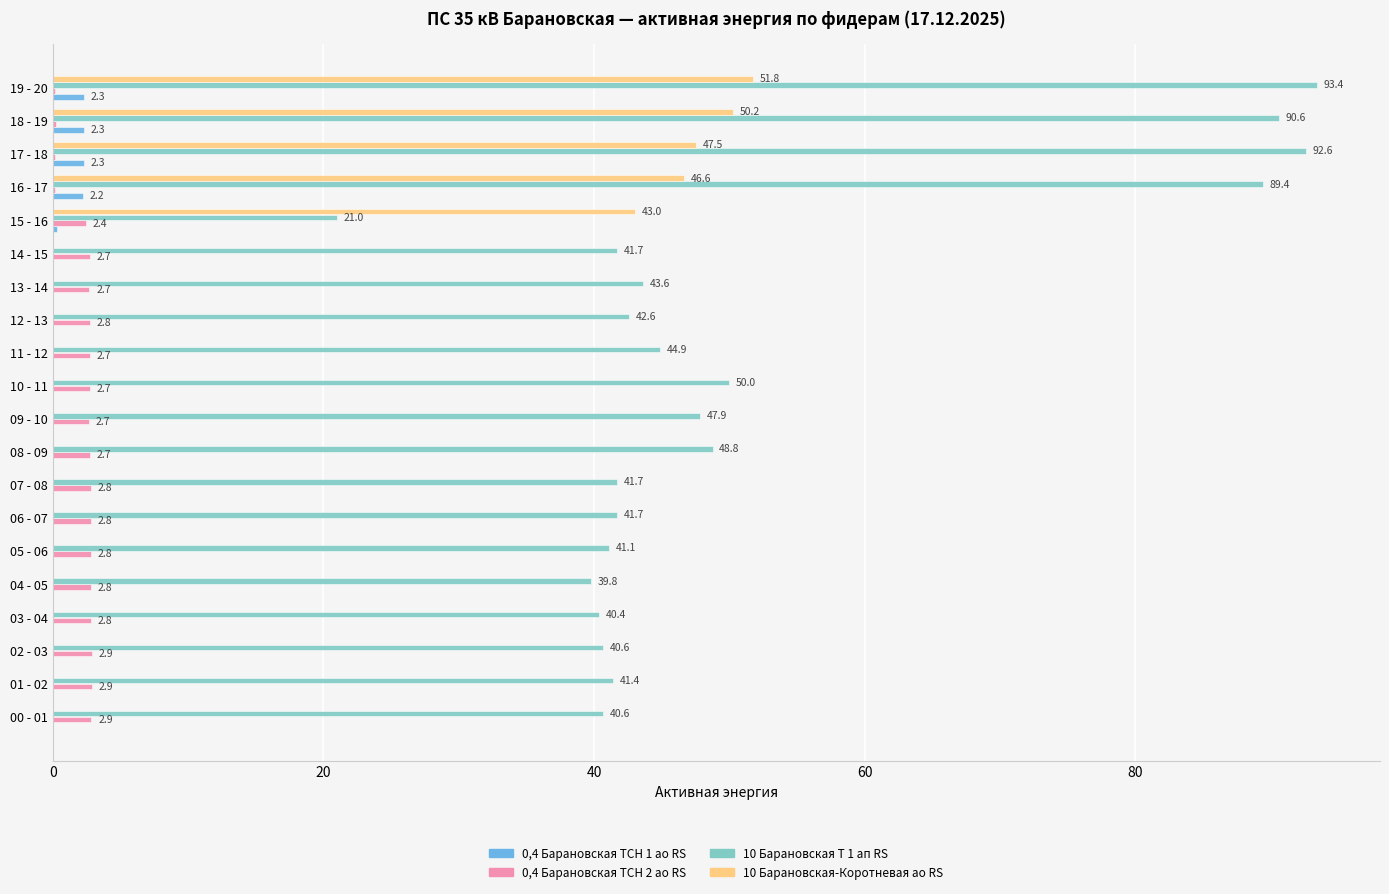

Between 03 - 04 and 16 - 17, which series saw the biggest shift?

10 Барановская Т 1 ап RS